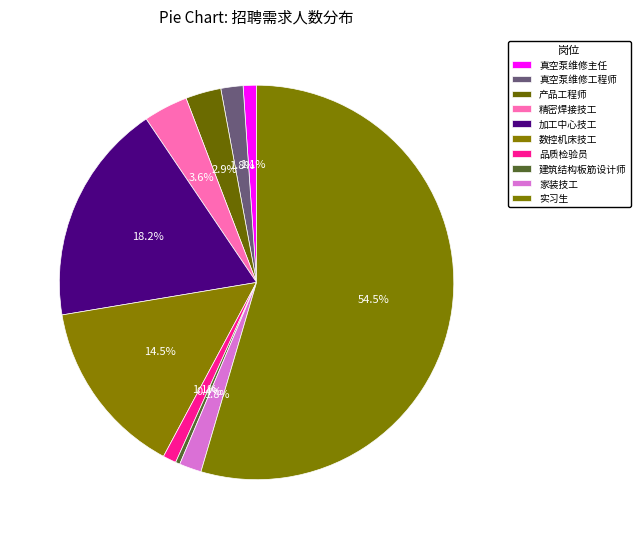

Is there any slice that represents more than half of the pie?

Yes